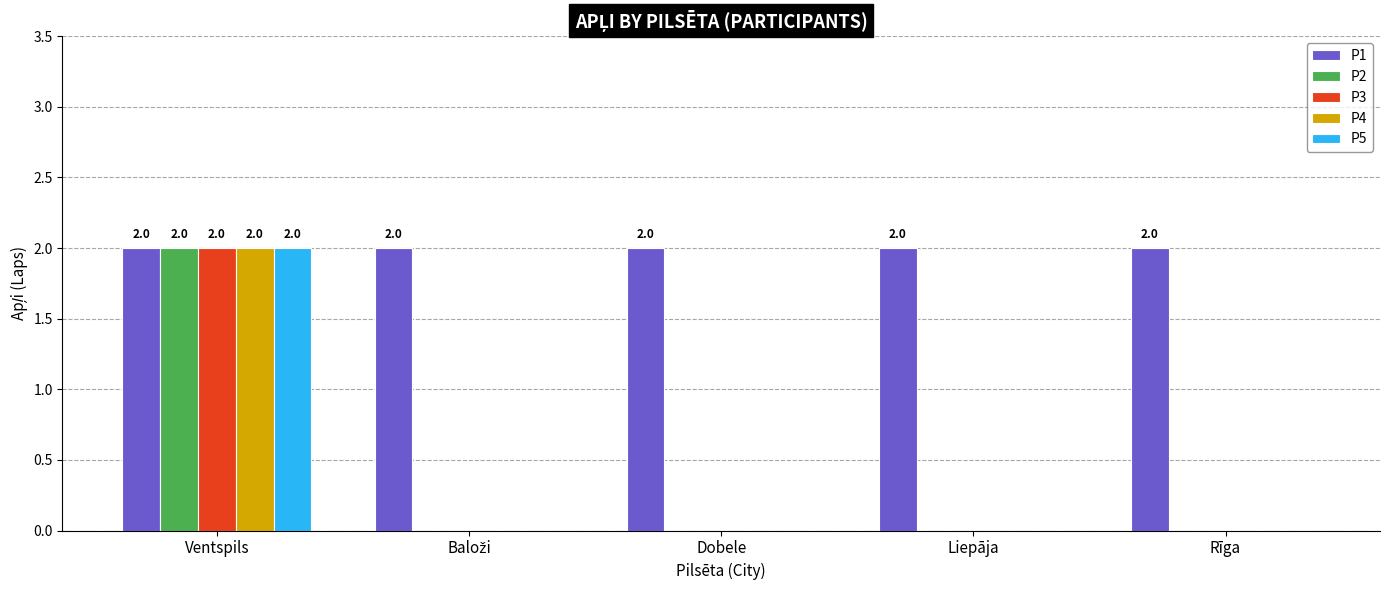

What is the sum of the P1 values at Liepāja and Dobele?

4